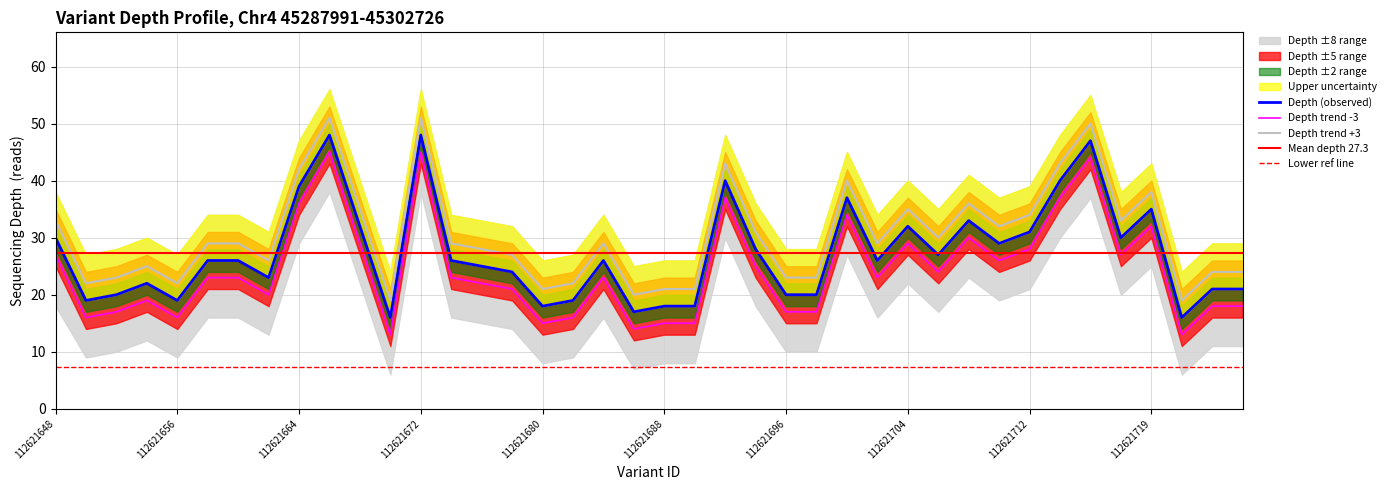

List the series in order of their peak value, lowest first.

depth_upper, depth, depth_lower